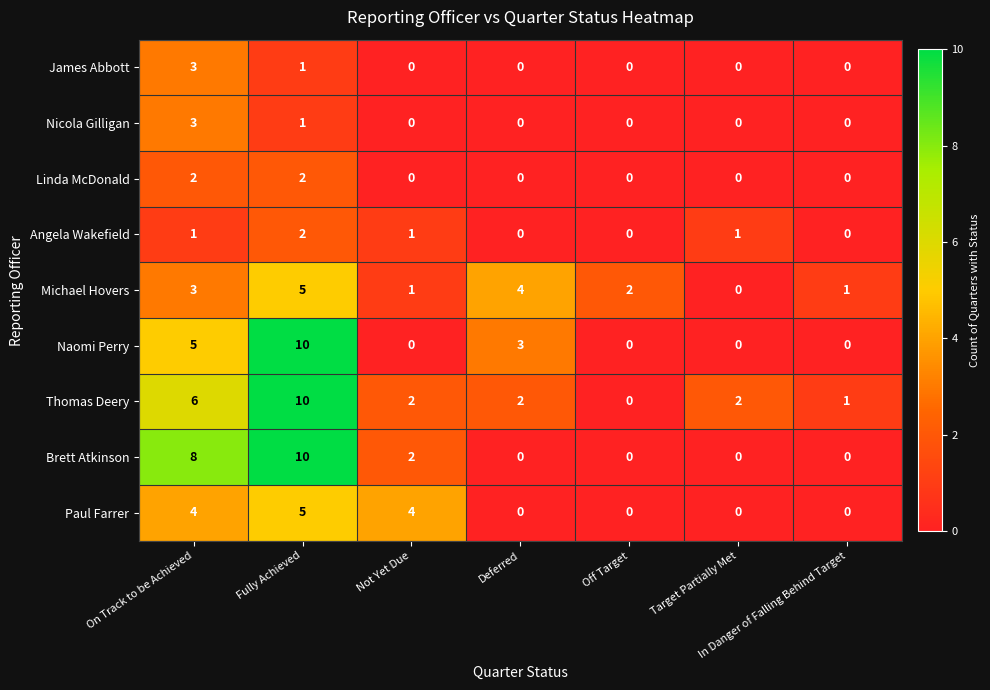

What is the highest value of the Nicola Gilligan series?

3